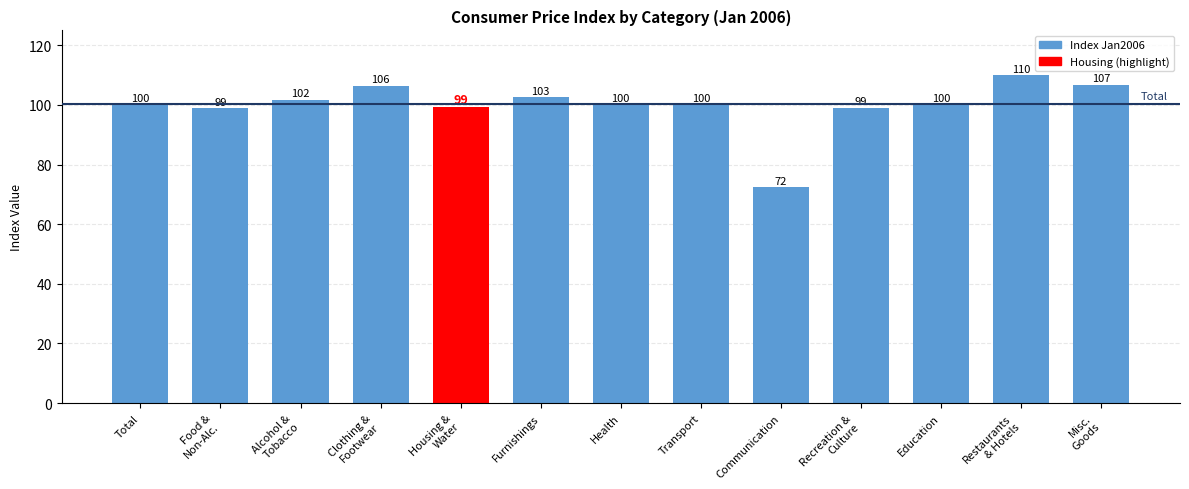

At which category does the chart reach its peak across all series?

Restaurants
& Hotels